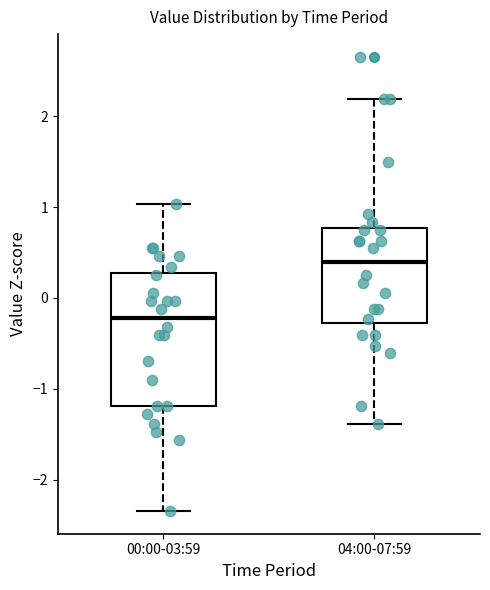

Comparing the boxes themselves (not the whiskers), which one is the tallest?

00:00-03:59